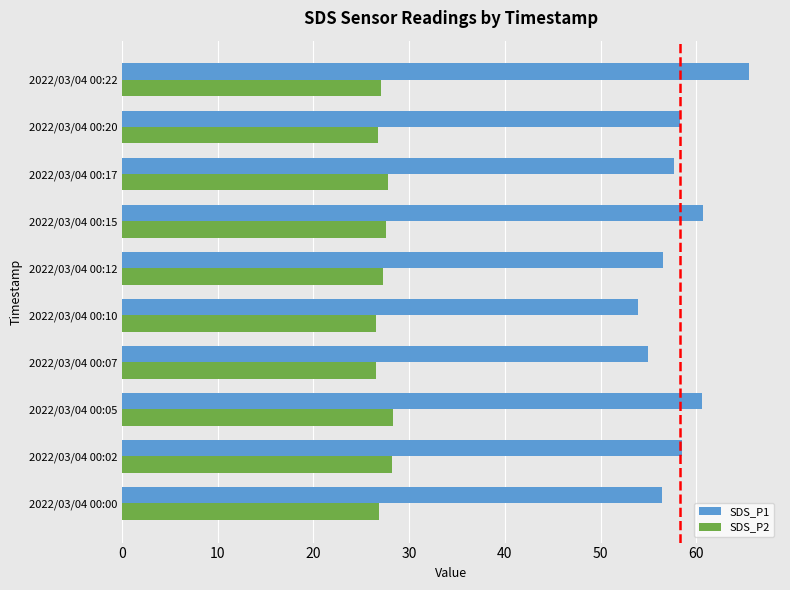

At which category does the chart reach its peak across all series?

2022/03/04 00:22